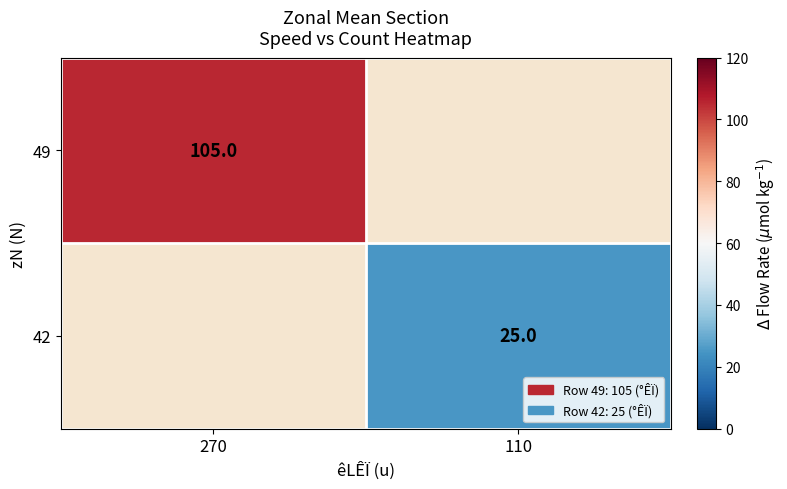

True or false: 42 has a value of 15 at 110.

False